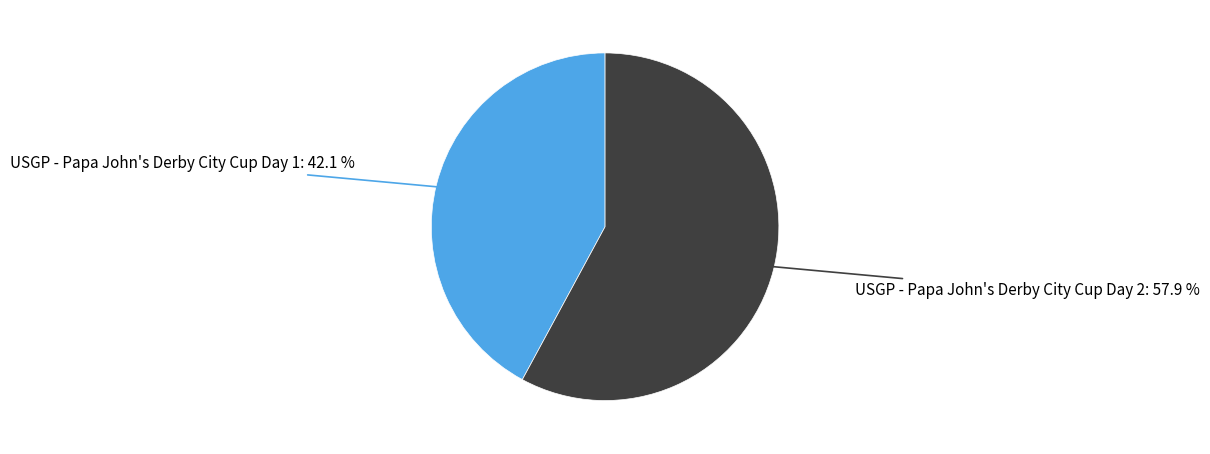

Which has a higher value, USGP - Papa John's Derby City Cup Day 2 or USGP - Papa John's Derby City Cup Day 1?

USGP - Papa John's Derby City Cup Day 2